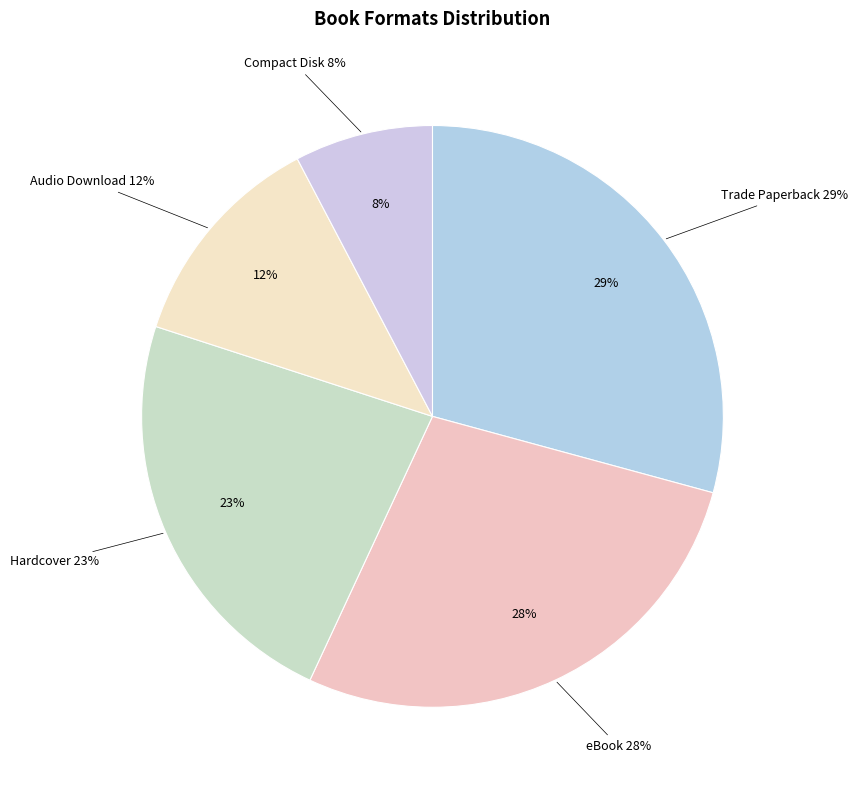

To the nearest percent, what percentage of the pie is Hardcover?

23%